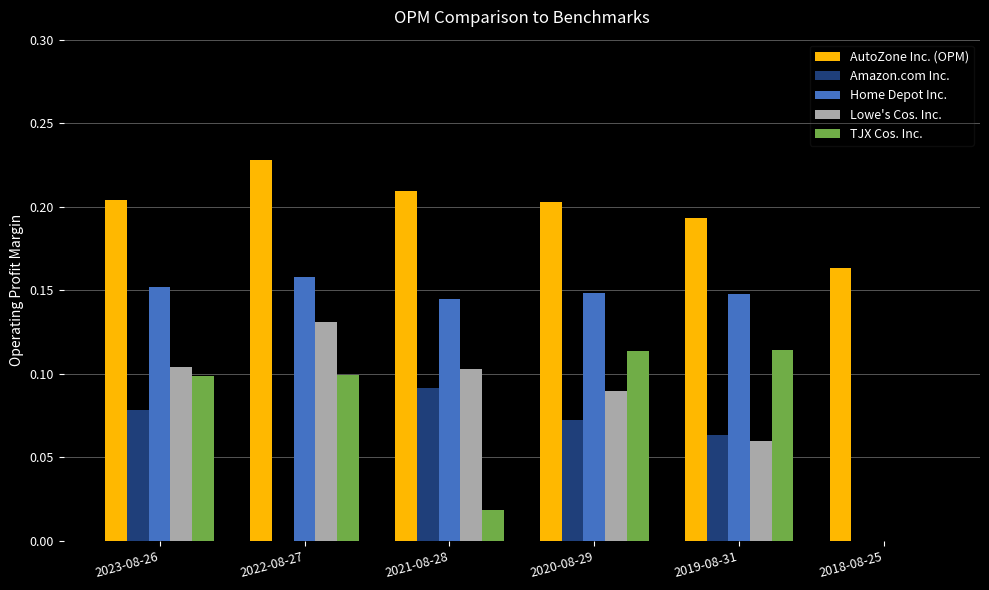

What is the sum of the AutoZone Inc. (OPM) values at 2018-08-25 and 2020-08-29?

0.4